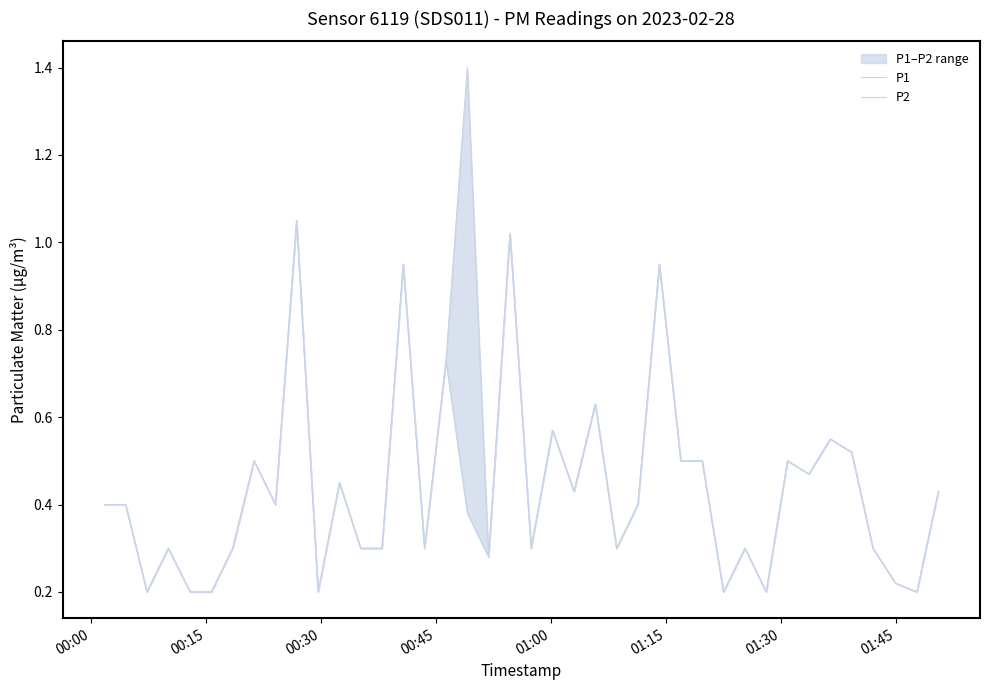

True or false: P2 and P1 intersect in this chart.

False